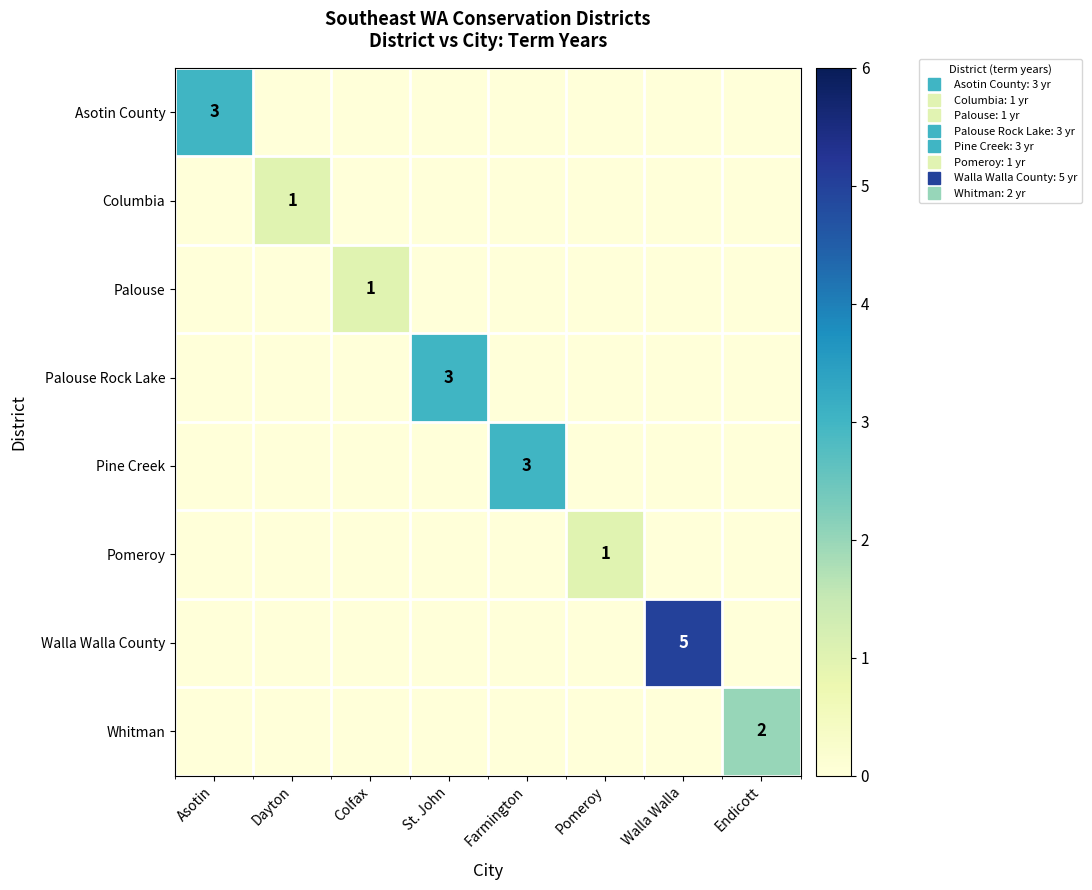

What is the maximum value for Palouse Rock Lake?

3